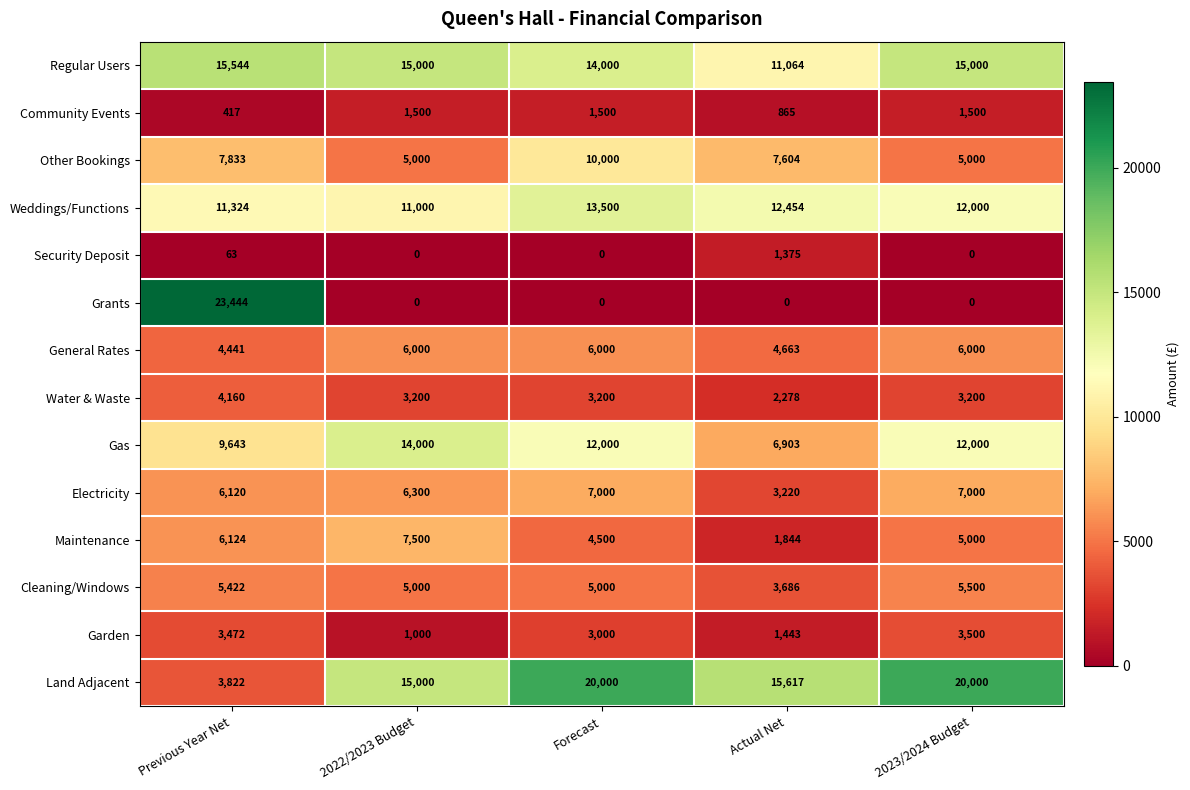

What is the difference between the maximum and second lowest values in the Garden series?

2057